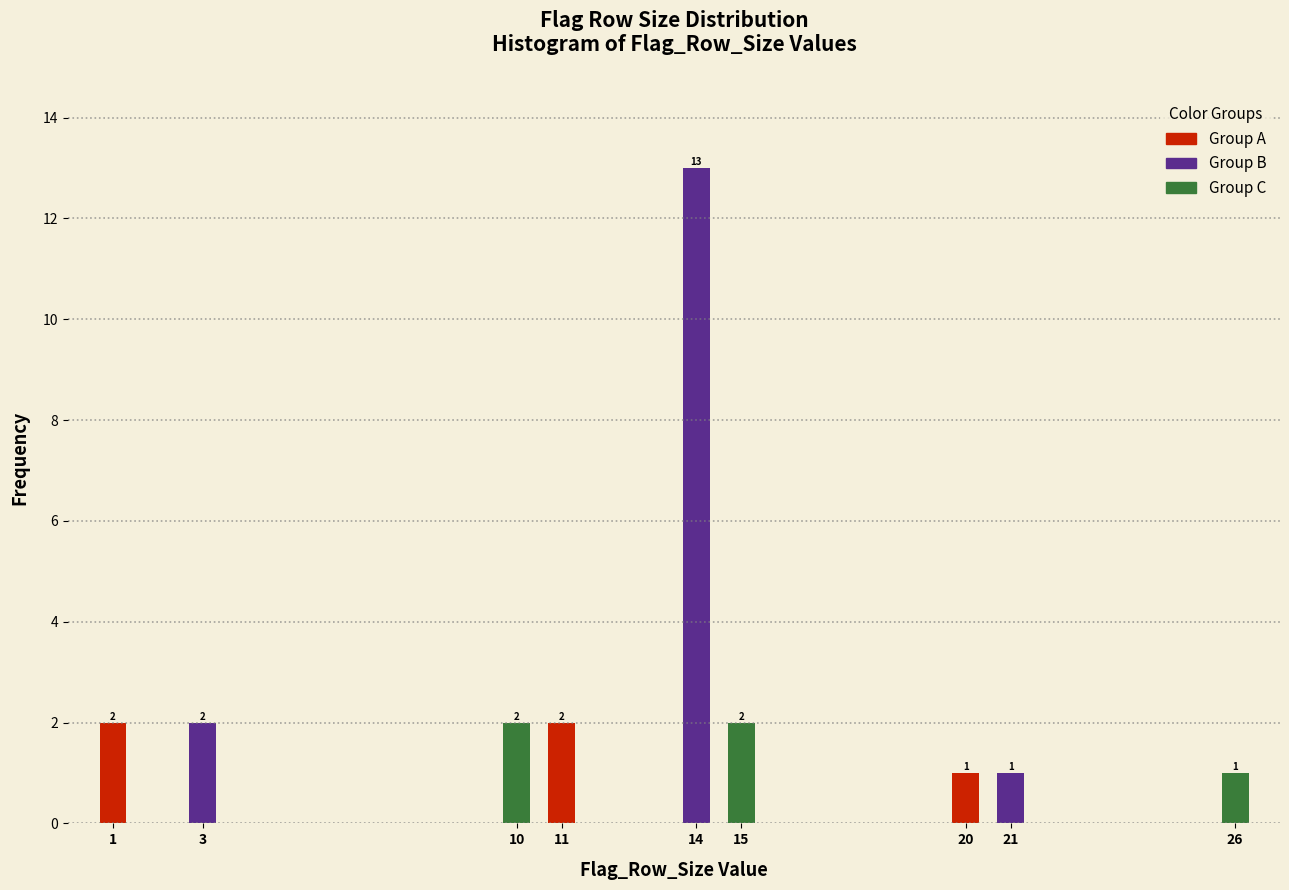

Reading left to right, transcribe all the data shown in this chart.

2	2	2	2	13	2	1	1	1